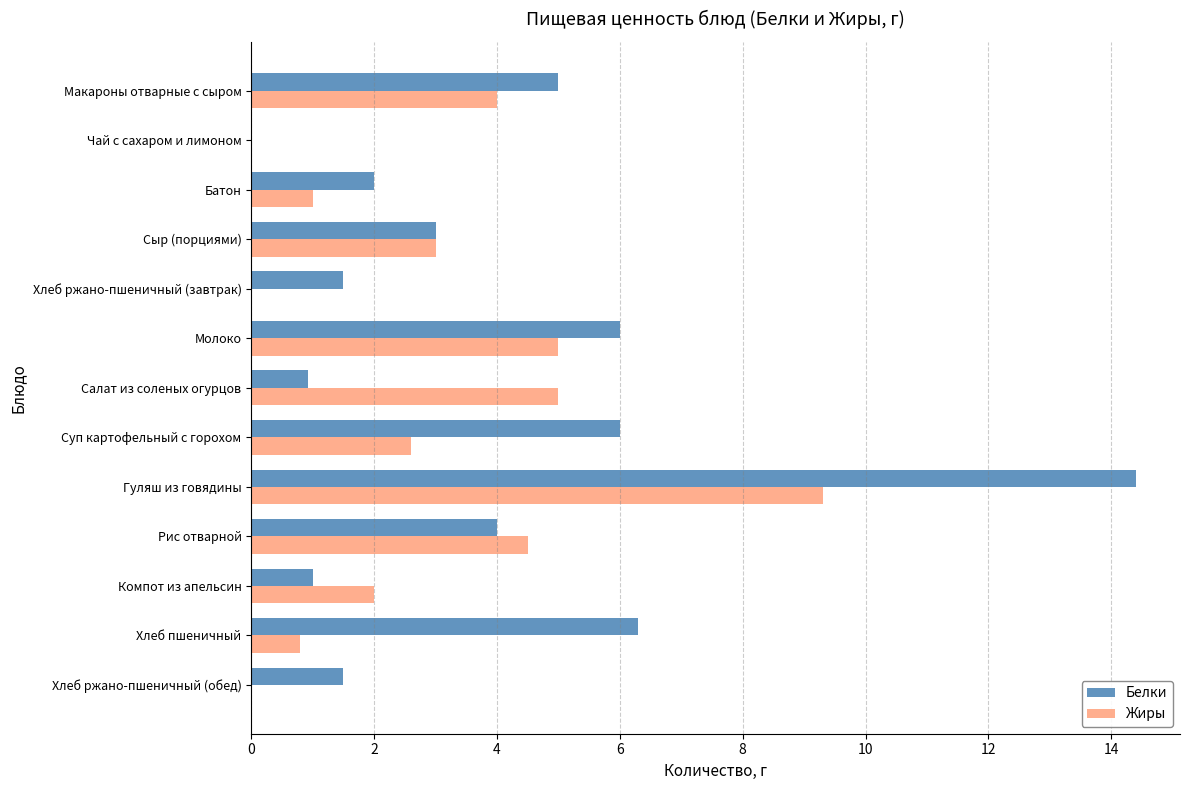

What is the sum of all Белки values?

51.6